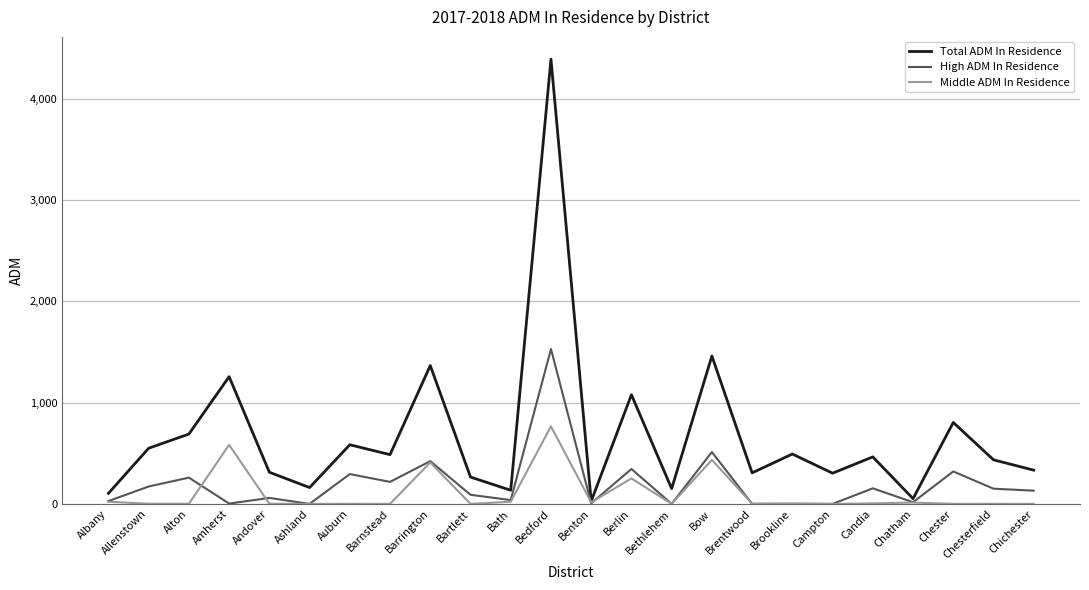

At which category does the chart reach its peak across all series?

Bedford